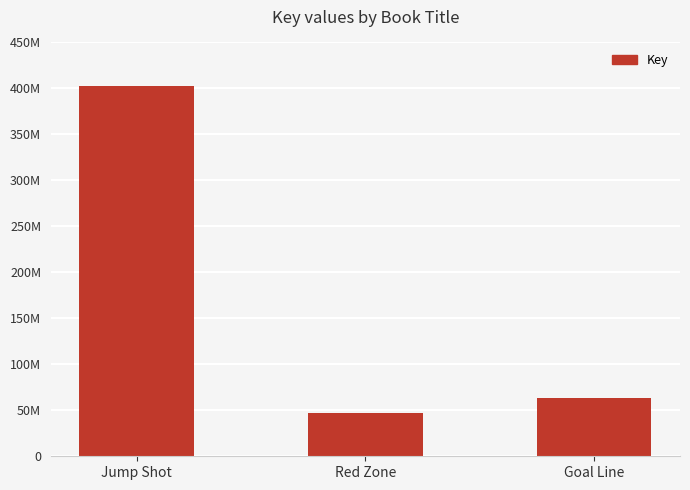

Between Red Zone and Jump Shot, which is larger?

Jump Shot